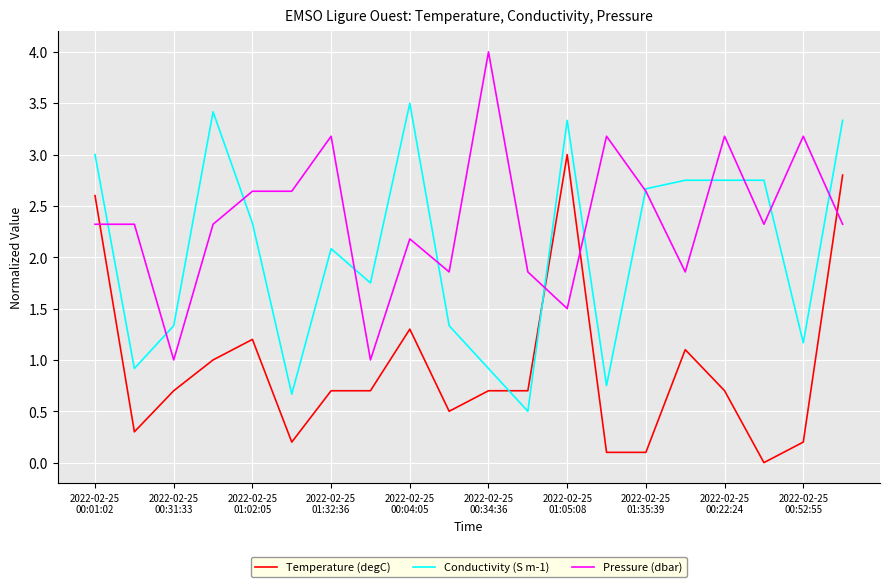

Does the chart have visible grid lines?

Yes